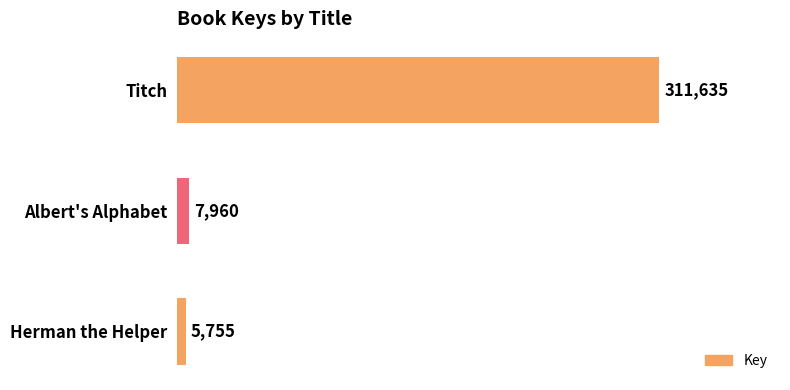

Rank the categories by value from highest to lowest.

Titch, Albert's Alphabet, Herman the Helper